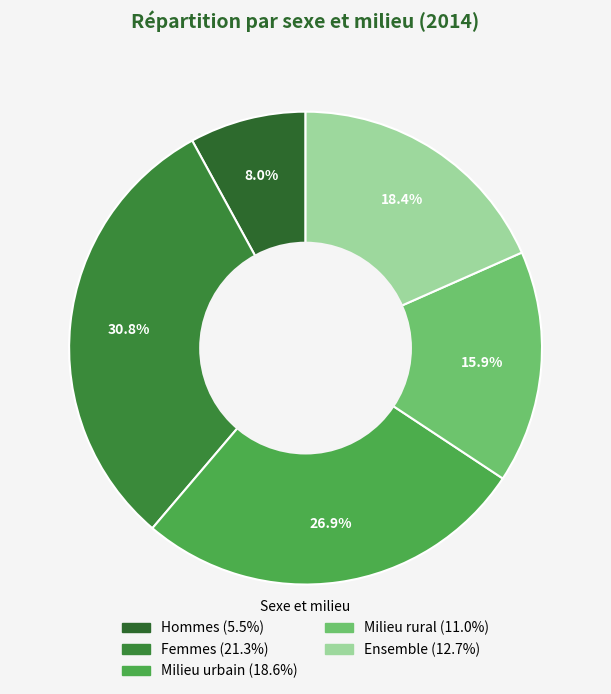

Is the sum of Femmes and Hommes greater than half?

No